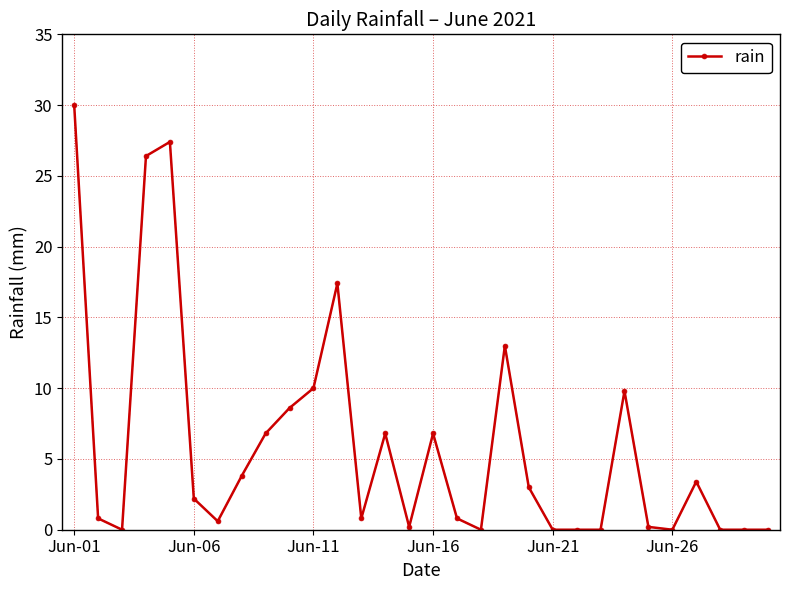

What is the greatest value displayed?

30.0